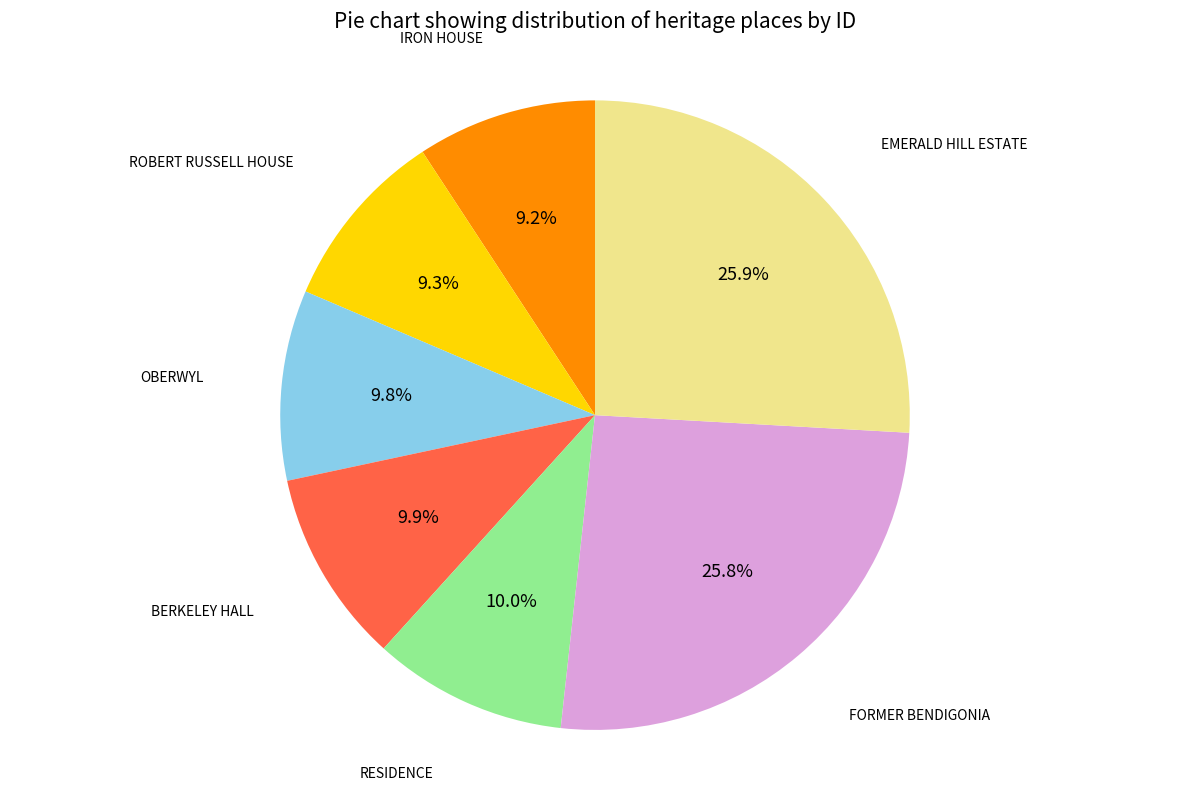

Is there a majority slice in this chart?

No